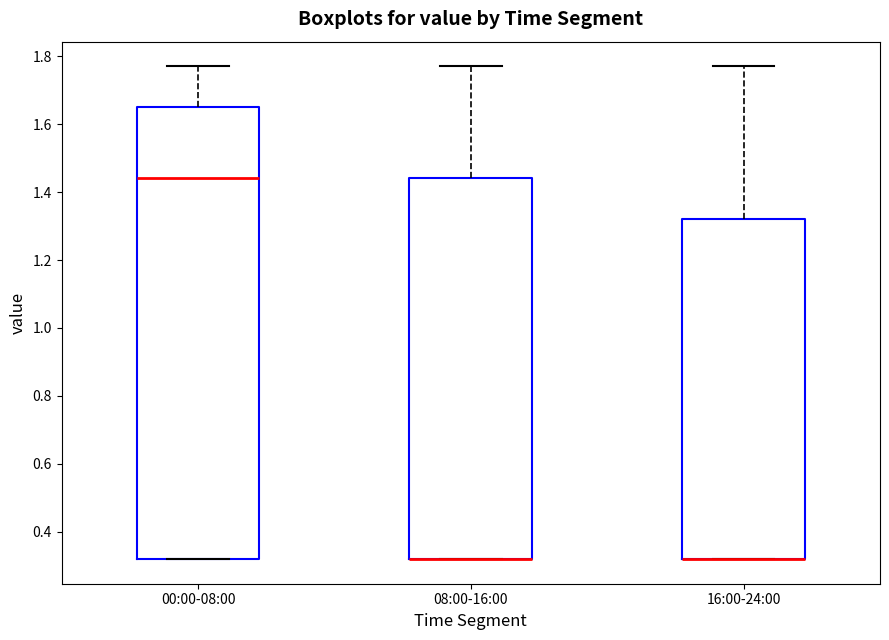

Which box is the tallest, from its lower edge to its upper edge?

00:00-08:00